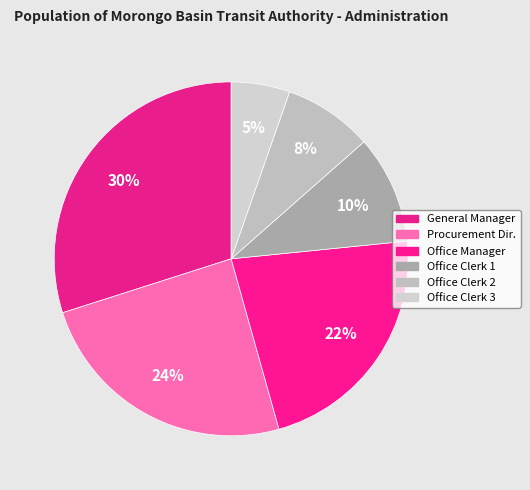

Which category has the smallest portion of the pie?

Office Clerk 3